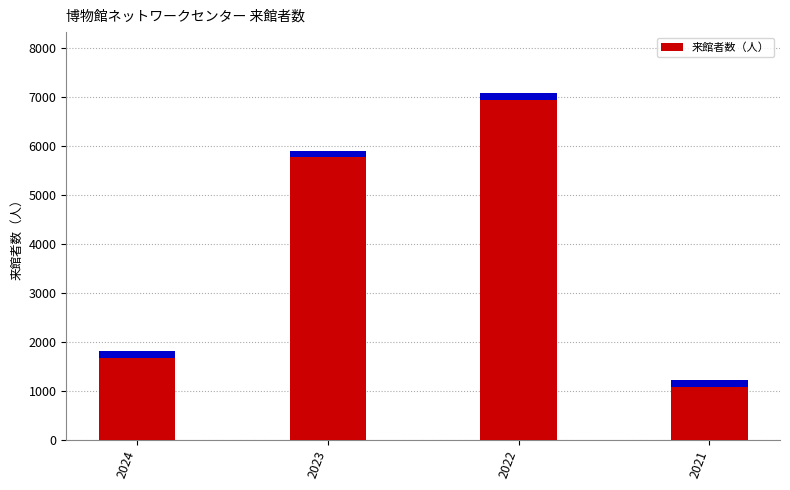

List the labels in order of value, largest first.

2022, 2023, 2024, 2021